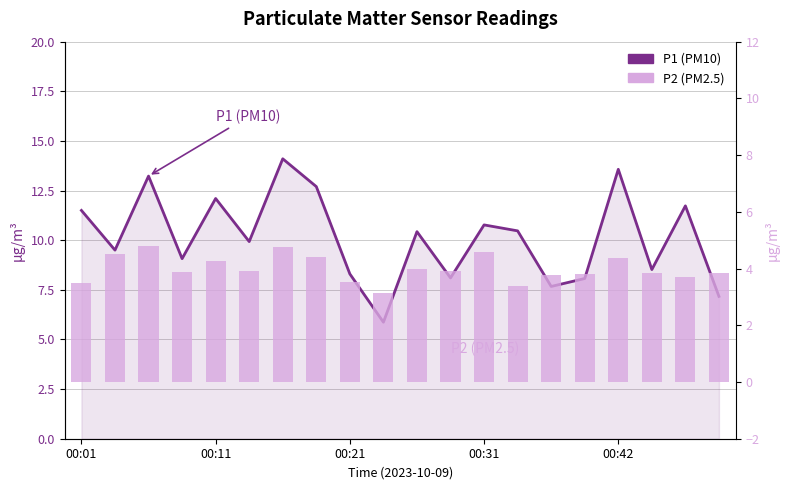

List the labels in order of P2 (PM2.5) value, smallest first.

9, 13, 00:01, 8, 18, 14, 15, 19, 17, 00:31, 11, 5, 10, 00:42, 16, 7, 00:11, 12, 6, 00:21